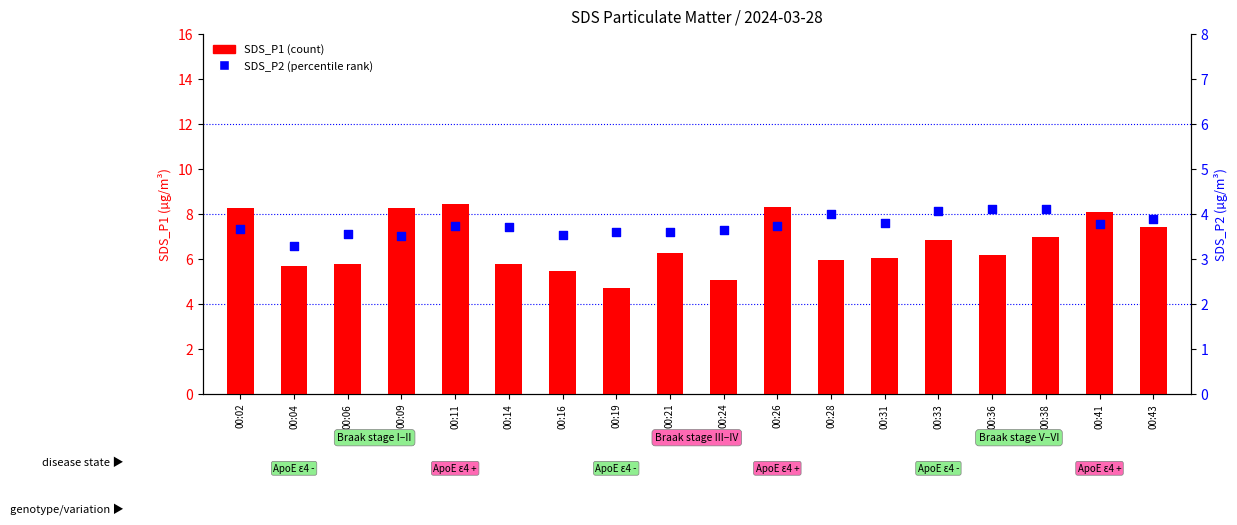

At which category is the sum across all series the highest?

00:11